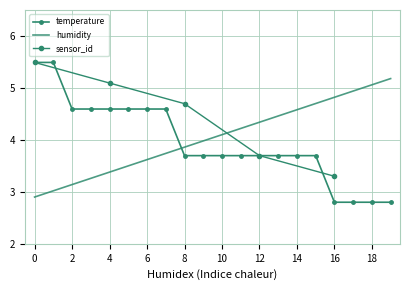

Reading right to left, transcribe all the data shown in this chart.

2.8	2.8	2.8	2.8	3.7	3.7	3.7	3.7	3.7	3.7	3.7	3.7	4.6	4.6	4.6	4.6	4.6	4.6	5.5	5.5